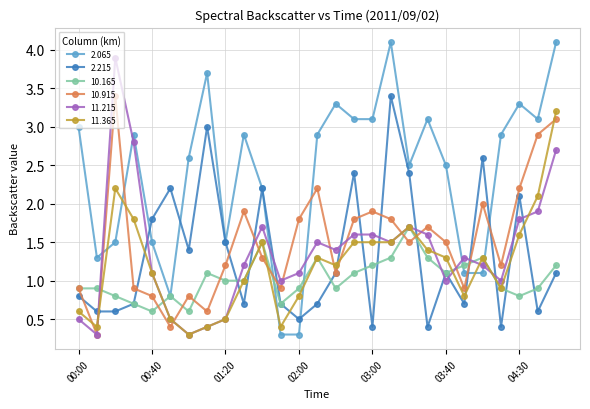

Which series has the largest total across all categories?

2.065